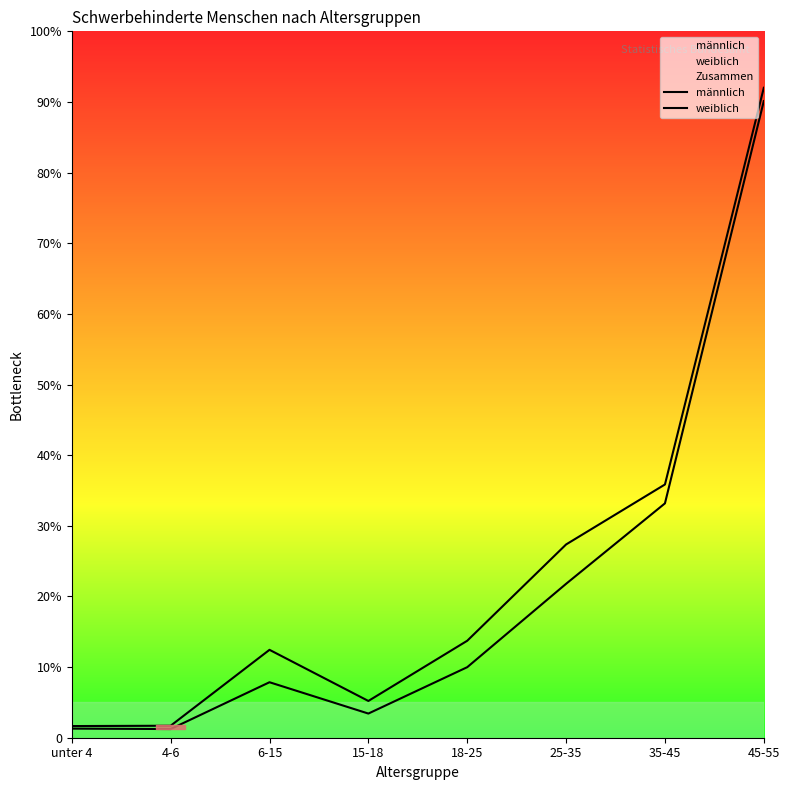

Where is the first local minimum for männlich?

15-18